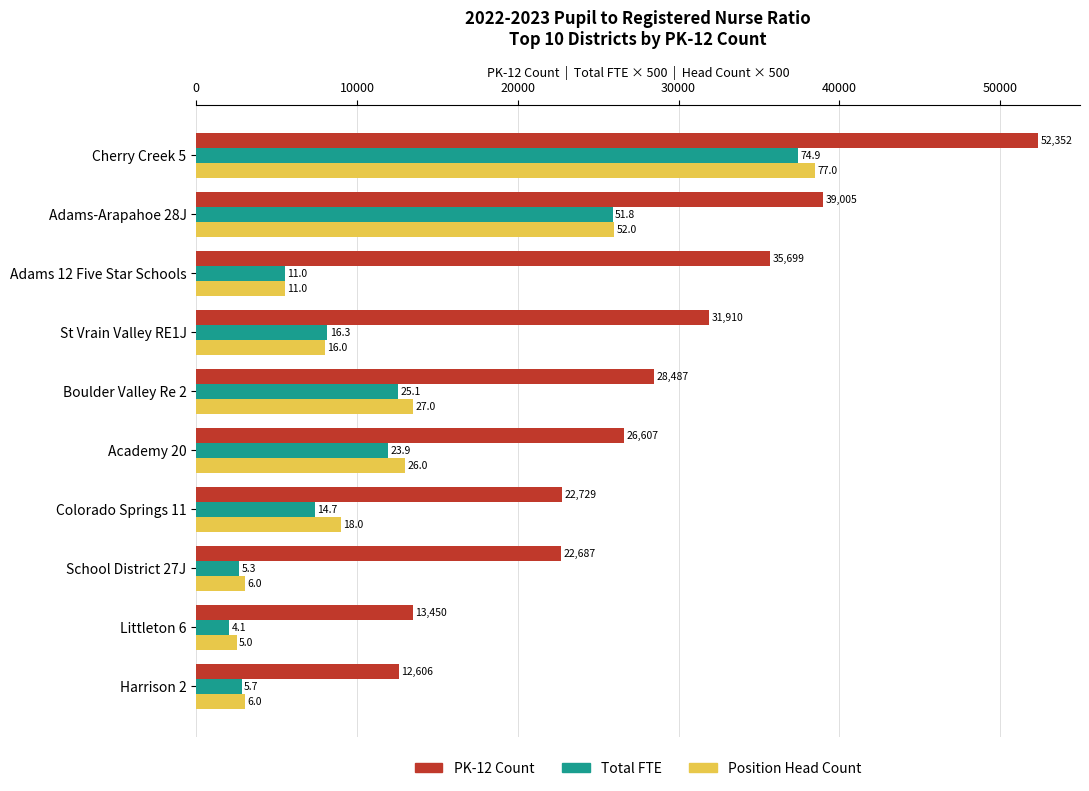

Rank the series by their maximum value, from lowest to highest.

Total FTE, Position Head Count, PK-12 Count